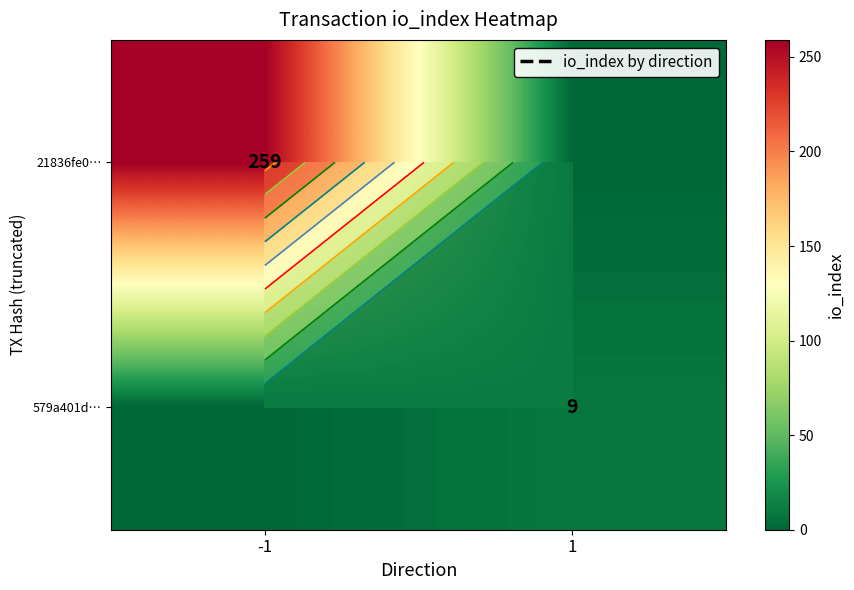

At which category is the sum across all series the highest?

-1